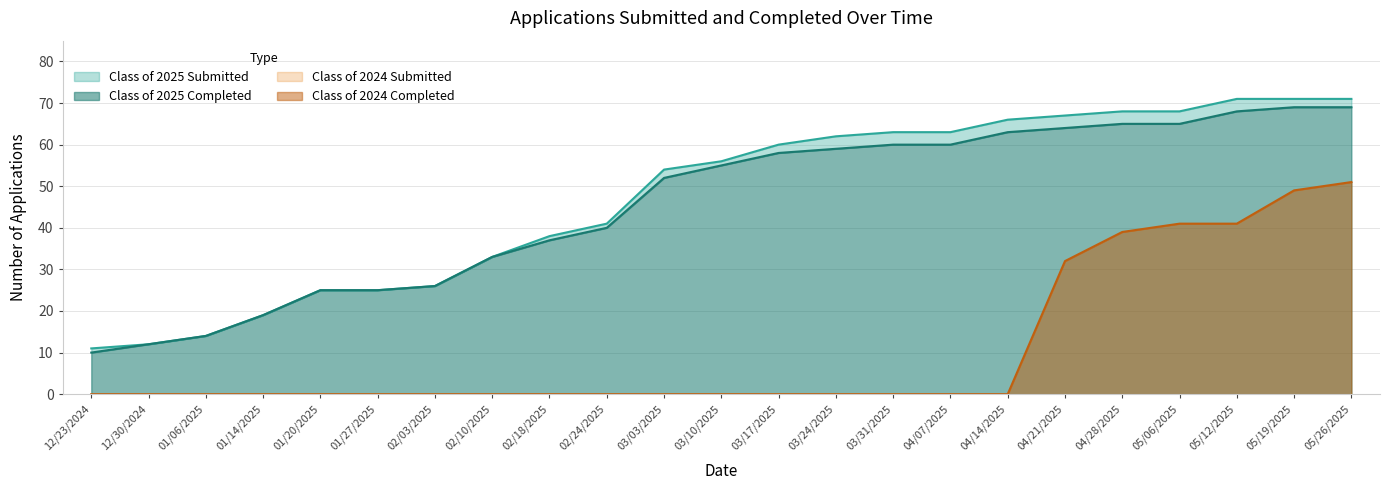

List the labels in order of Class of 2024 Completed value, largest first.

05/26/2025, 05/19/2025, 05/06/2025, 05/12/2025, 04/28/2025, 04/21/2025, 12/23/2024, 12/30/2024, 01/06/2025, 01/14/2025, 01/20/2025, 01/27/2025, 02/03/2025, 02/10/2025, 02/18/2025, 02/24/2025, 03/03/2025, 03/10/2025, 03/17/2025, 03/24/2025, 03/31/2025, 04/07/2025, 04/14/2025